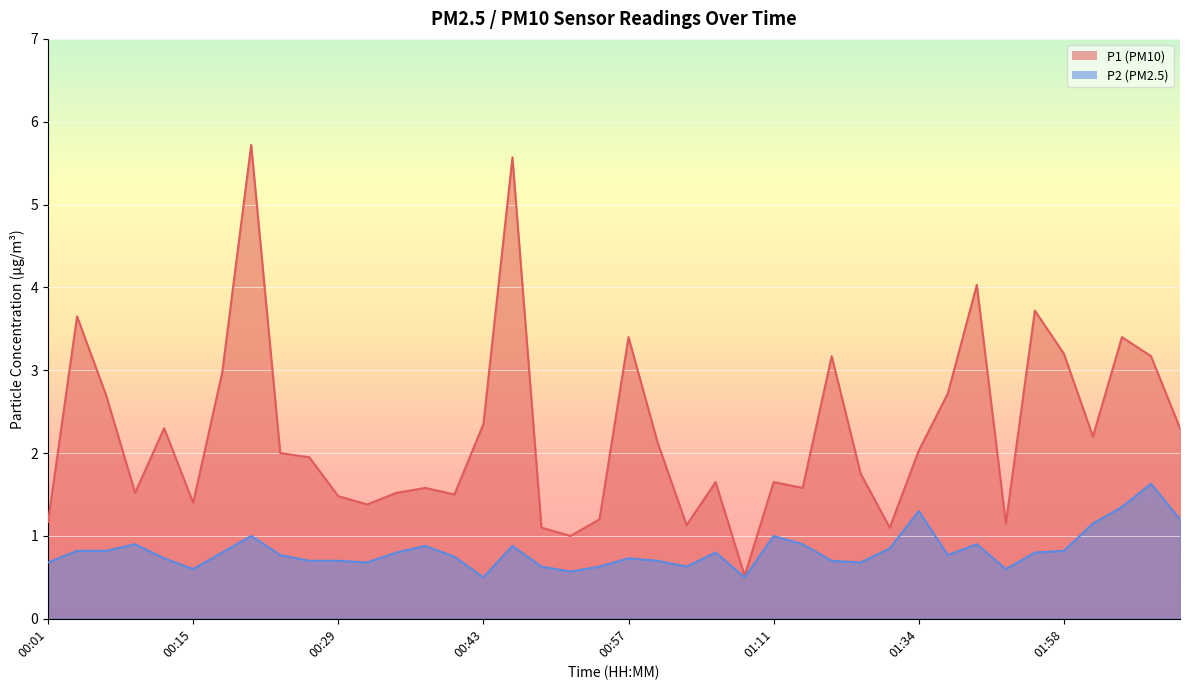

Which label corresponds to the largest value in the chart?

00:21